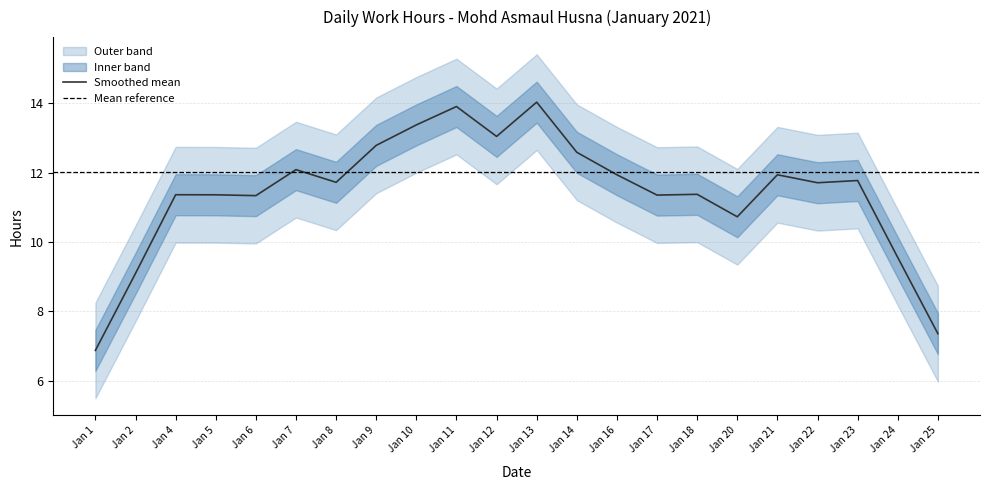

What is the minimum value for Smoothed mean?

6.9